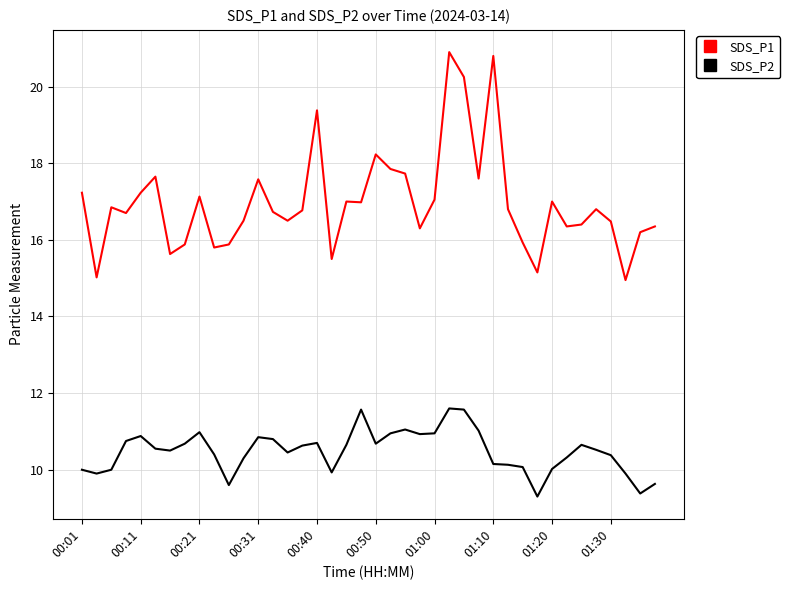

True or false: SDS_P2 and SDS_P1 intersect in this chart.

False